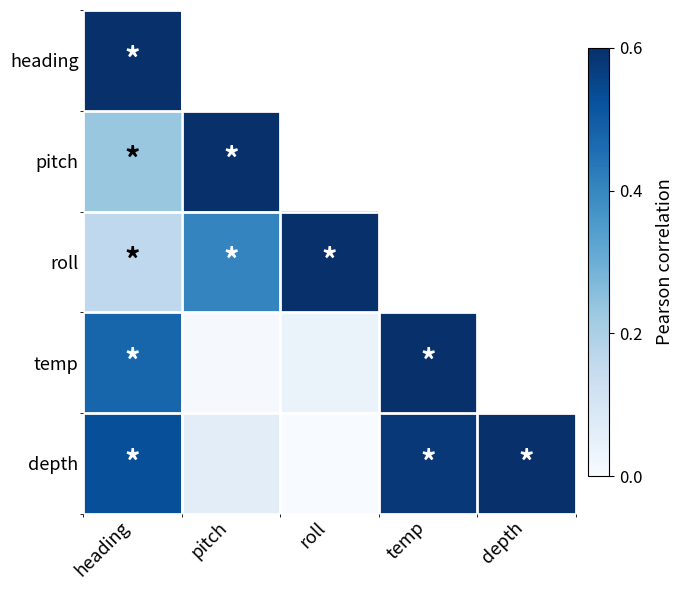

At which category is the sum across all series the highest?

heading